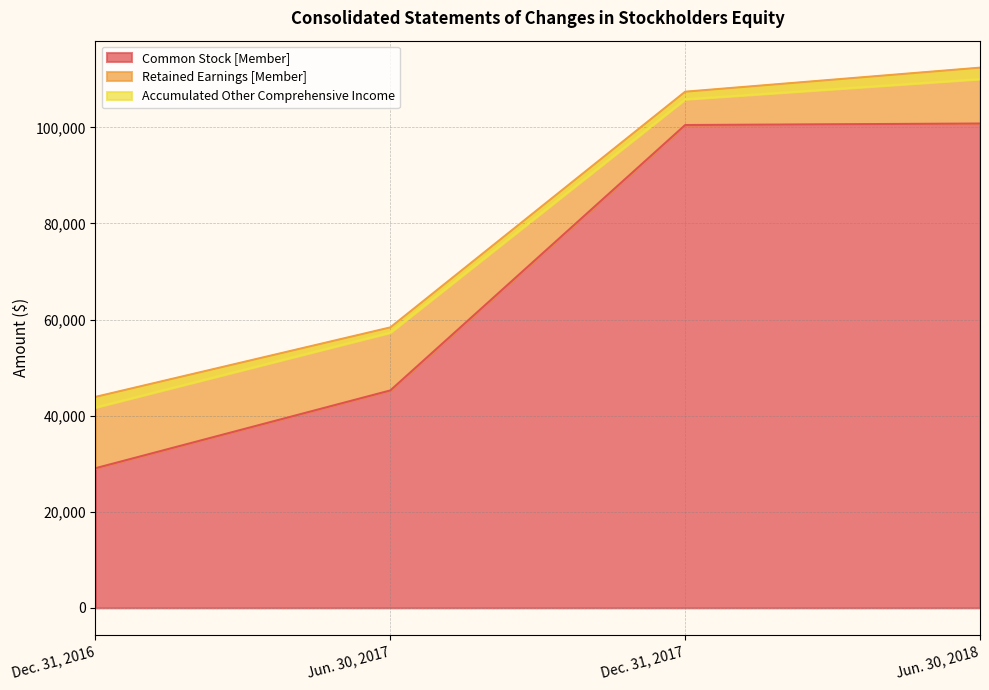

Rank the categories by Common Stock [Member] value from highest to lowest.

Jun. 30, 2018, Dec. 31, 2017, Jun. 30, 2017, Dec. 31, 2016